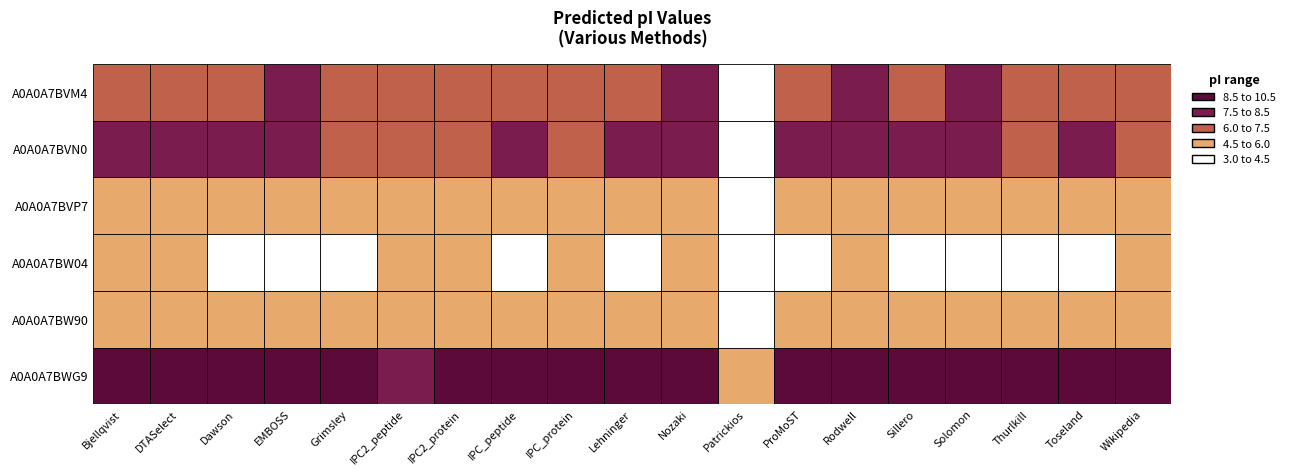

At how many categories does at least one series exceed 6?

18